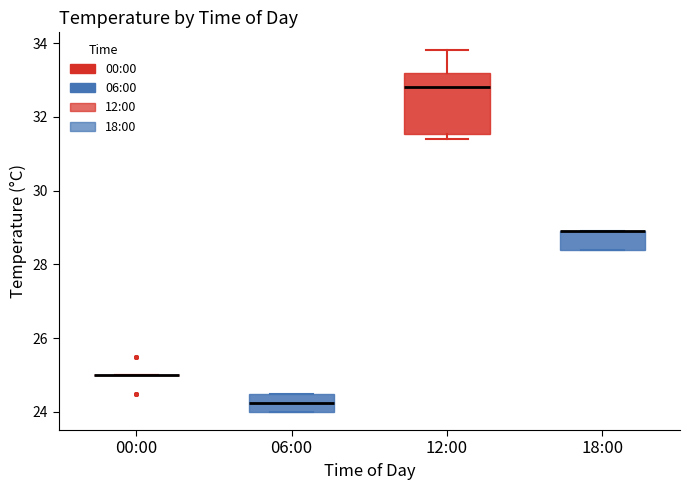

Reading left to right, read every box against the y-axis: the position of its median line, the range the box covers, and the ends of its whiskers. The values are not printed on the chart, so give them approximately, as read against the axis.

00:00: box collapsed to a line at 25.0, whiskers 25.0 to 25.0
06:00: median 24.2, box 24.0 to 24.6, whiskers 24.0 to 24.6
12:00: median 32.8, box 31.6 to 33.2, whiskers 31.4 to 33.8
18:00: median 29.0 (drawn on the box's upper edge), box 28.4 to 29.0, whiskers 28.4 to 29.0